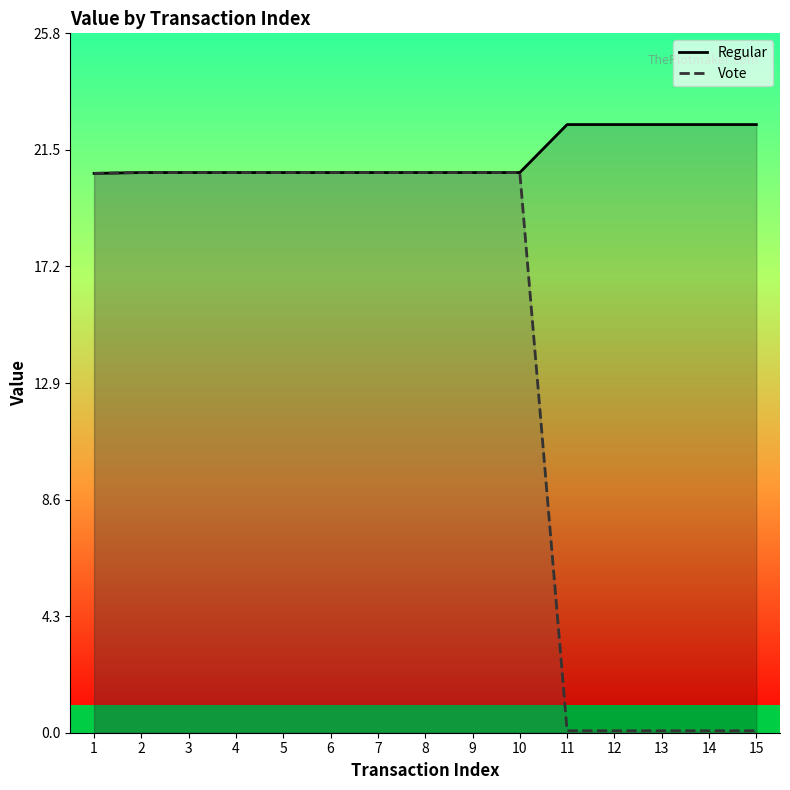

What are all the series names shown in the legend?

Regular, Vote